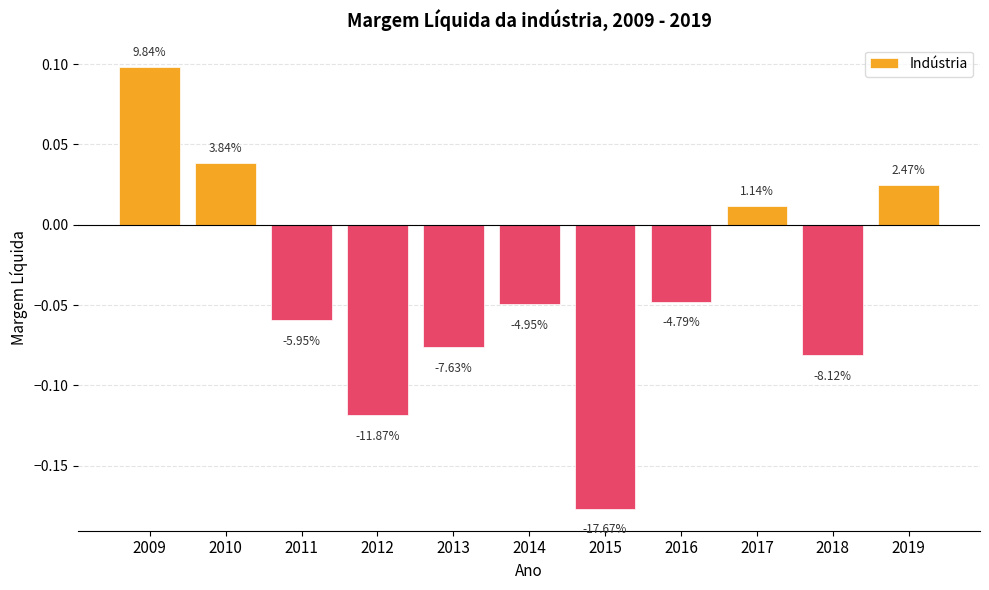

Rank the categories by value from lowest to highest.

2015, 2012, 2018, 2013, 2011, 2014, 2016, 2017, 2019, 2010, 2009